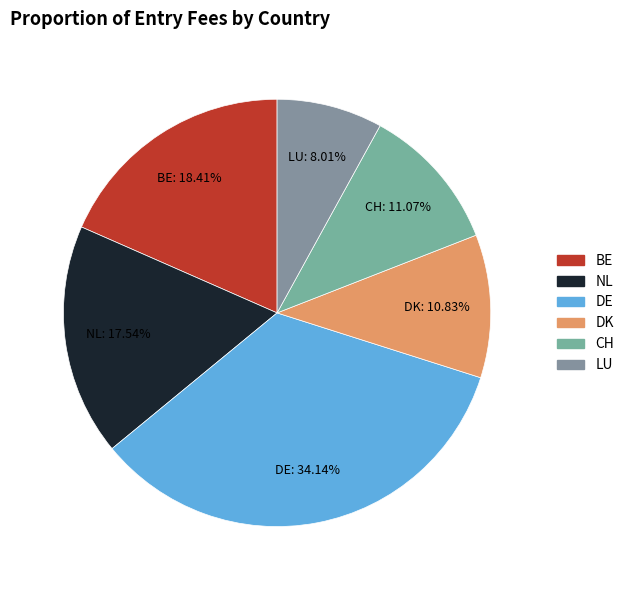

Between DK and NL, which is larger?

NL